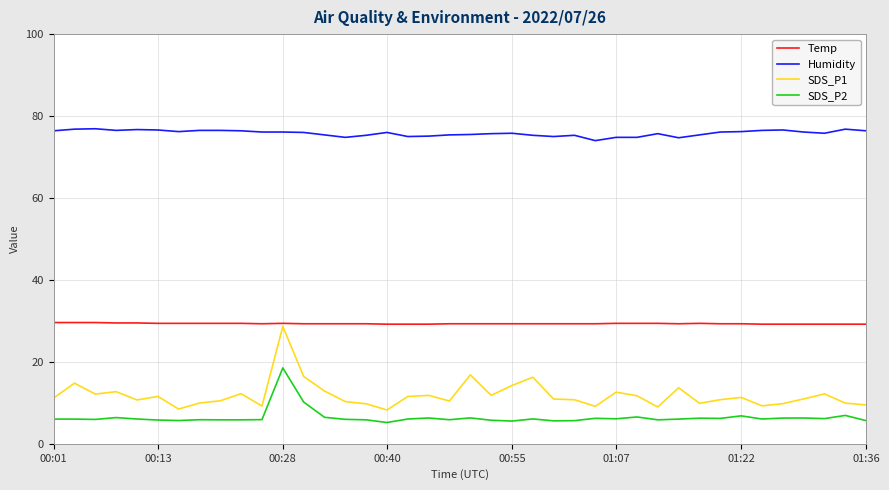

Which series has the largest total across all categories?

Humidity